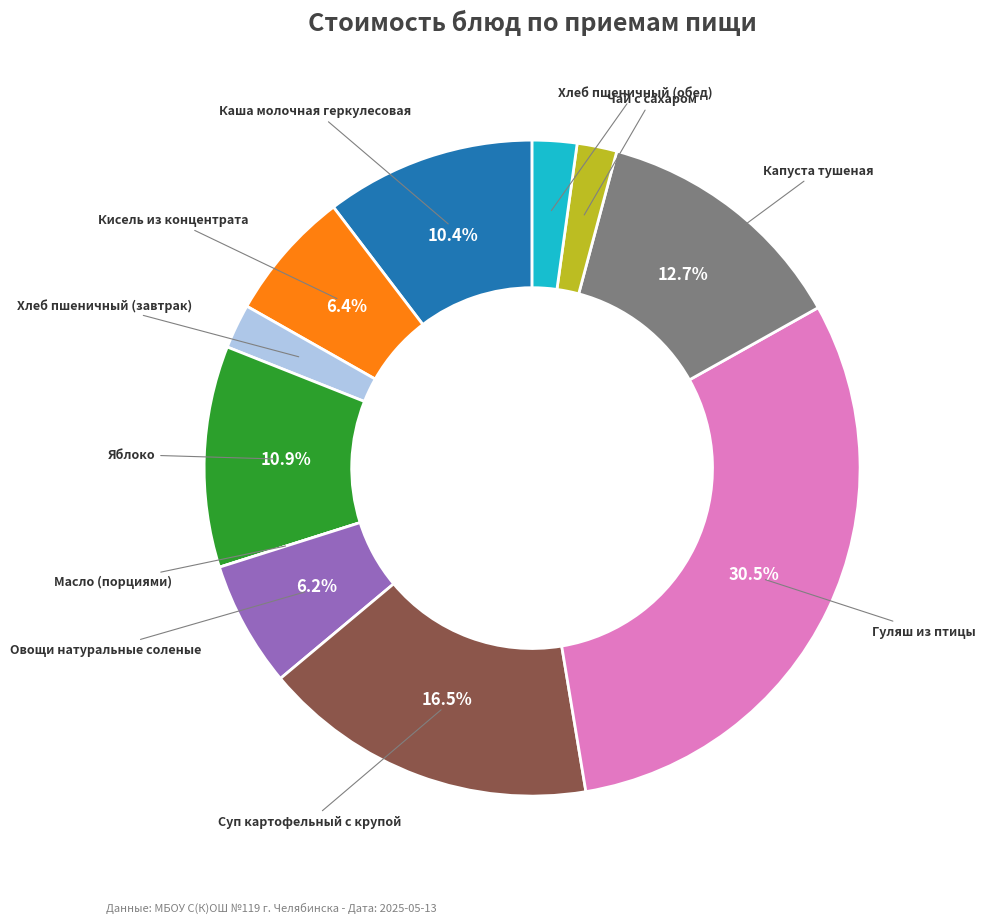

Is there any slice that represents more than half of the pie?

No